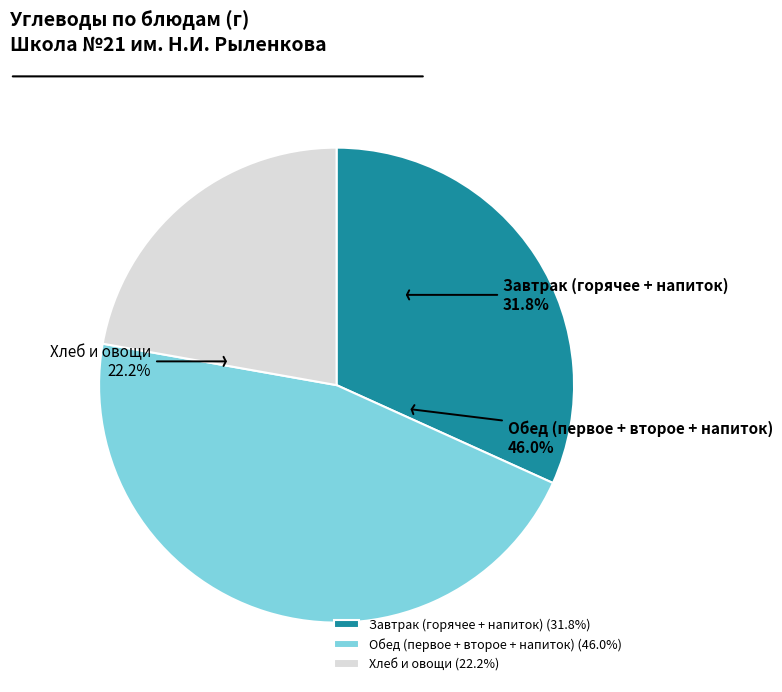

Does Хлеб пшеничный (завтрак) represent more than half of the total?

No